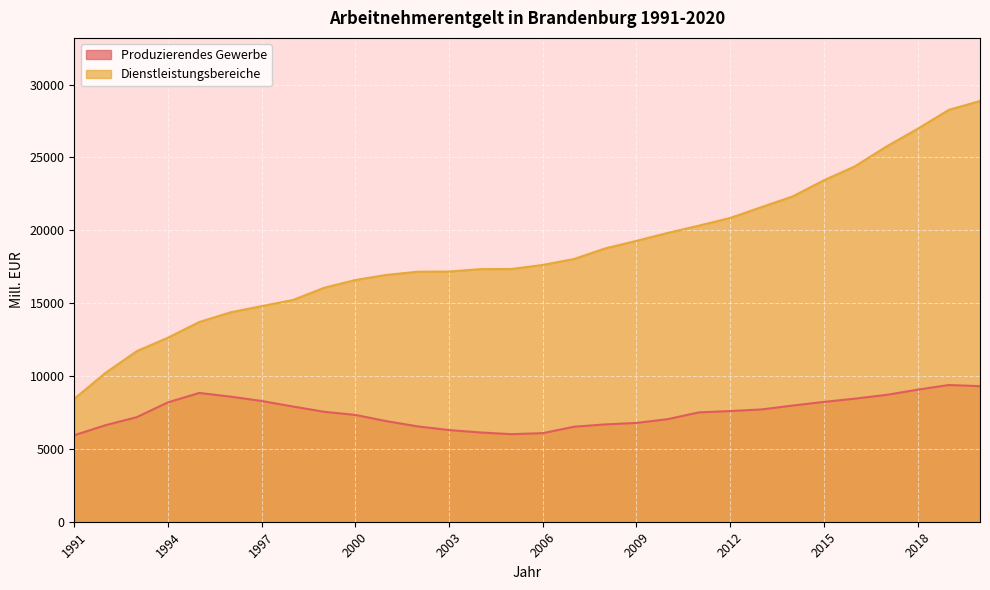

Reading left to right, extract all data points from this chart.

Produzierendes Gewerbe: 5936.2	6625.2	7177.0	8193.2	8838.5	8585.2	8286.6	7906.6	7546.0	7329.3	6900.0	6542.0	6291.4	6126.5	6008.6	6079.2	6519.0	6679.8	6781.0	7039.9	7503.9	7596.5	7704.9	7972.3	8223.1	8449.2	8703.8	9062.2	9383.0	9303.1
Dienstleistungsbereiche: 8437.7	10218.0	11706.4	12632.3	13704.4	14370.2	14796.8	15218.5	16055.8	16590.0	16940.9	17159.5	17169.8	17335.2	17345.0	17624.3	18030.8	18759.5	19277.0	19820.1	20322.1	20846.6	21592.2	22323.8	23432.0	24397.3	25746.0	26963.0	28265.8	28874.6